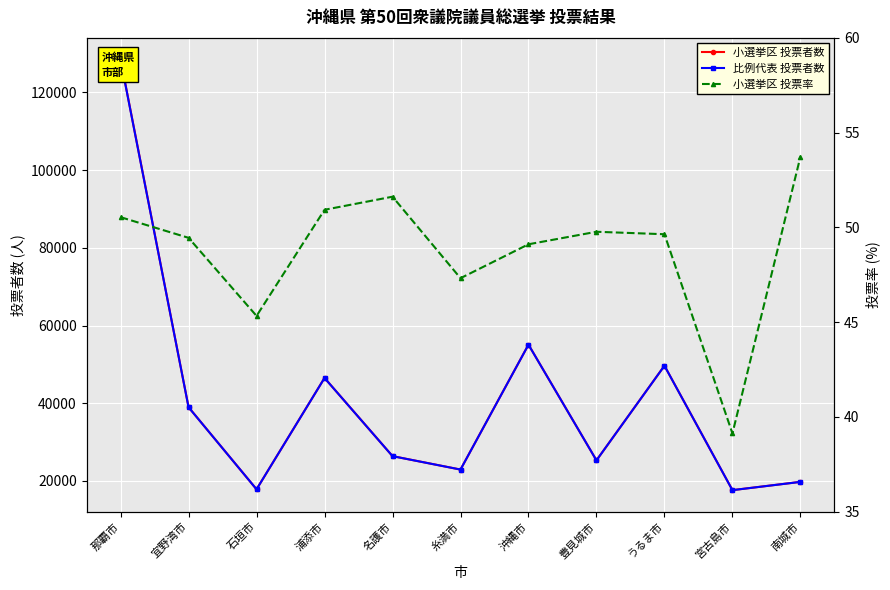

In 小選挙区 投票者数, how many points are lower than both neighbors (excluding endpoints)?

4